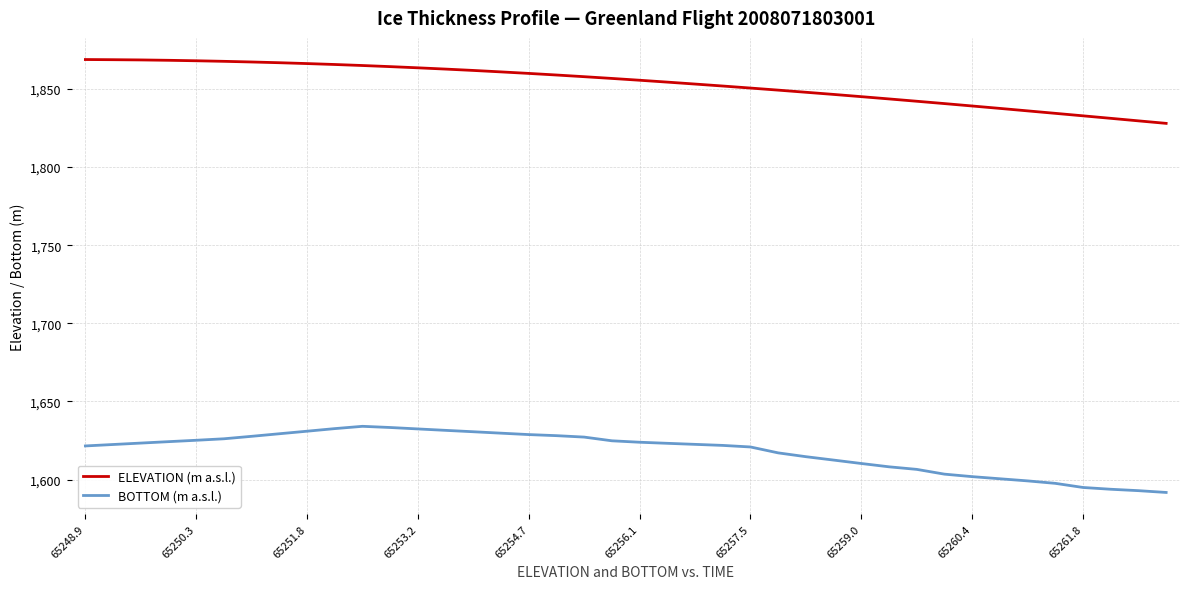

What is the minimum value shown in the chart?

1591.7